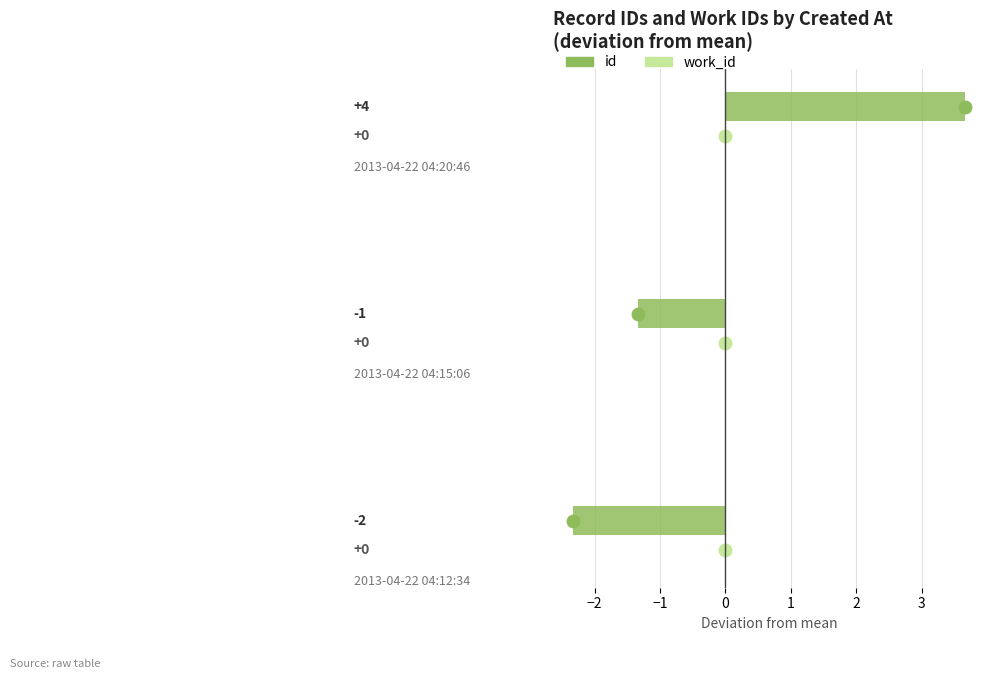

Does the chart contain stacked bars?

No